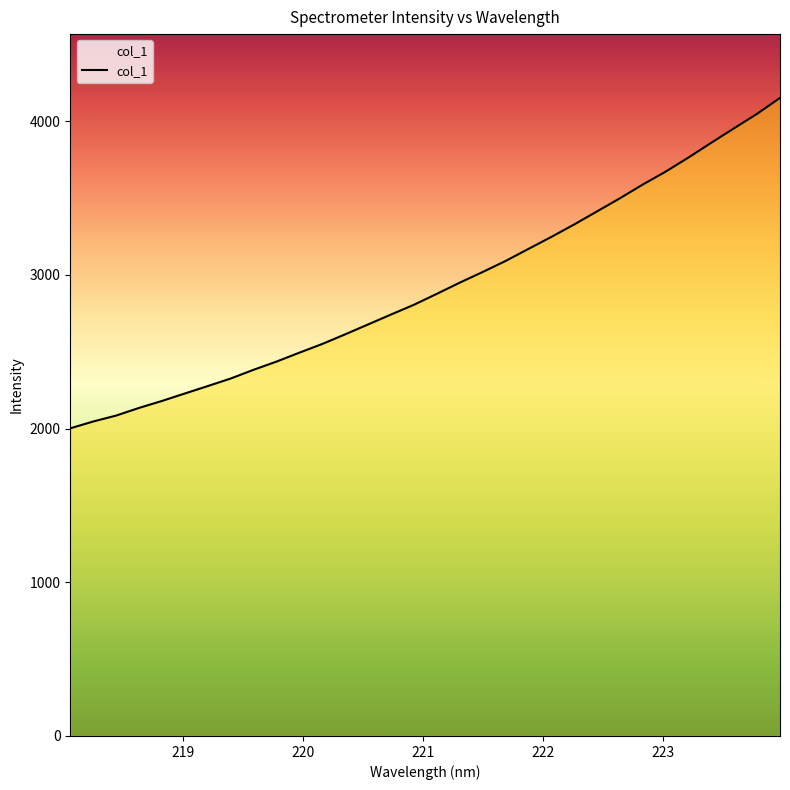

What is the greatest value displayed?

4152.2